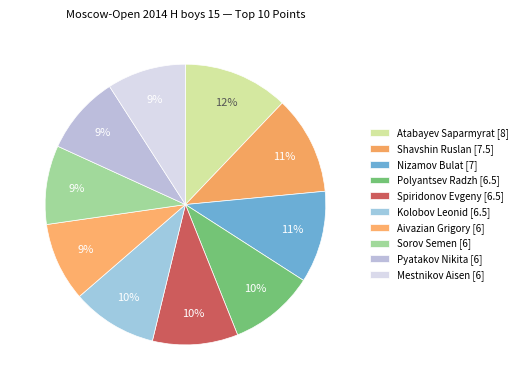

Rank the categories by value from highest to lowest.

Atabayev Saparmyrat, Shavshin Ruslan, Nizamov Bulat, Polyantsev Radzh, Spiridonov Evgeny, Kolobov Leonid, Aivazian Grigory, Sorov Semen, Pyatakov Nikita, Mestnikov Aisen